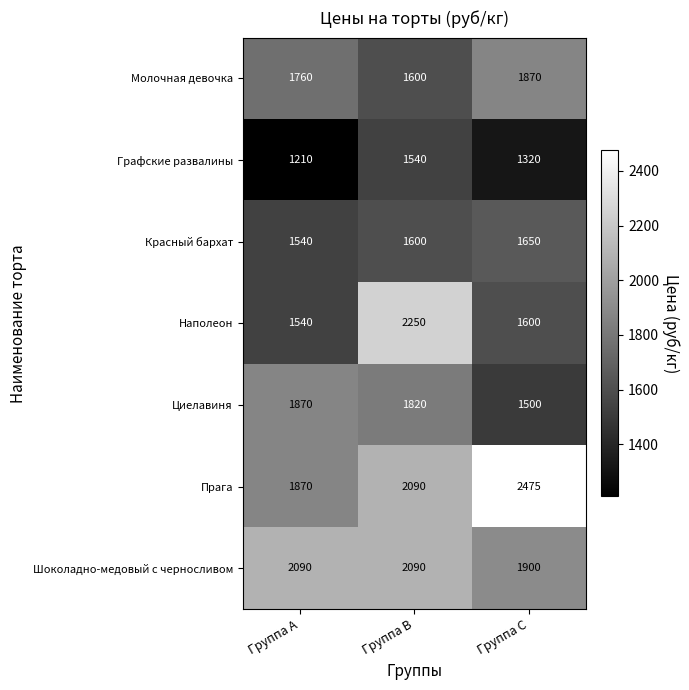

Rank the categories by Красный бархат value from highest to lowest.

Группа C, Группа B, Группа A